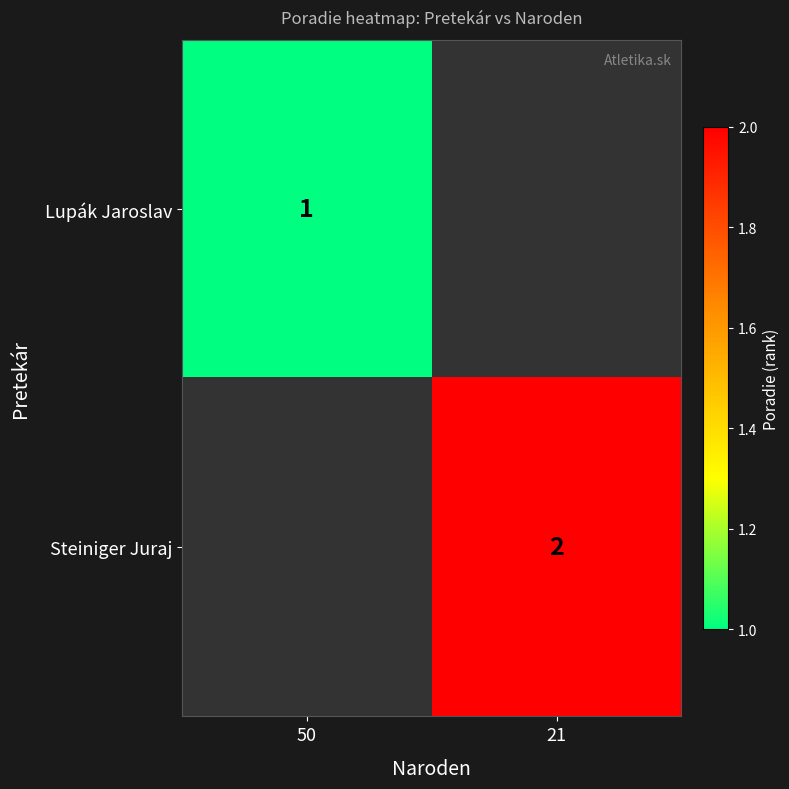

Is the value of Lupák Jaroslav at 50 greater than the value of Steiniger Juraj at 21?

No